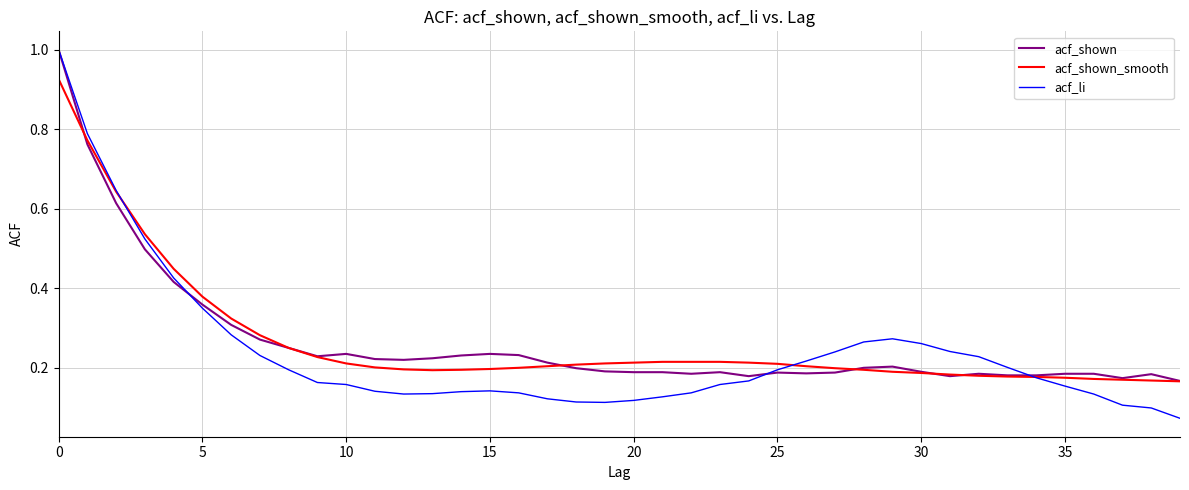

What is the maximum value shown in the chart?

1.0